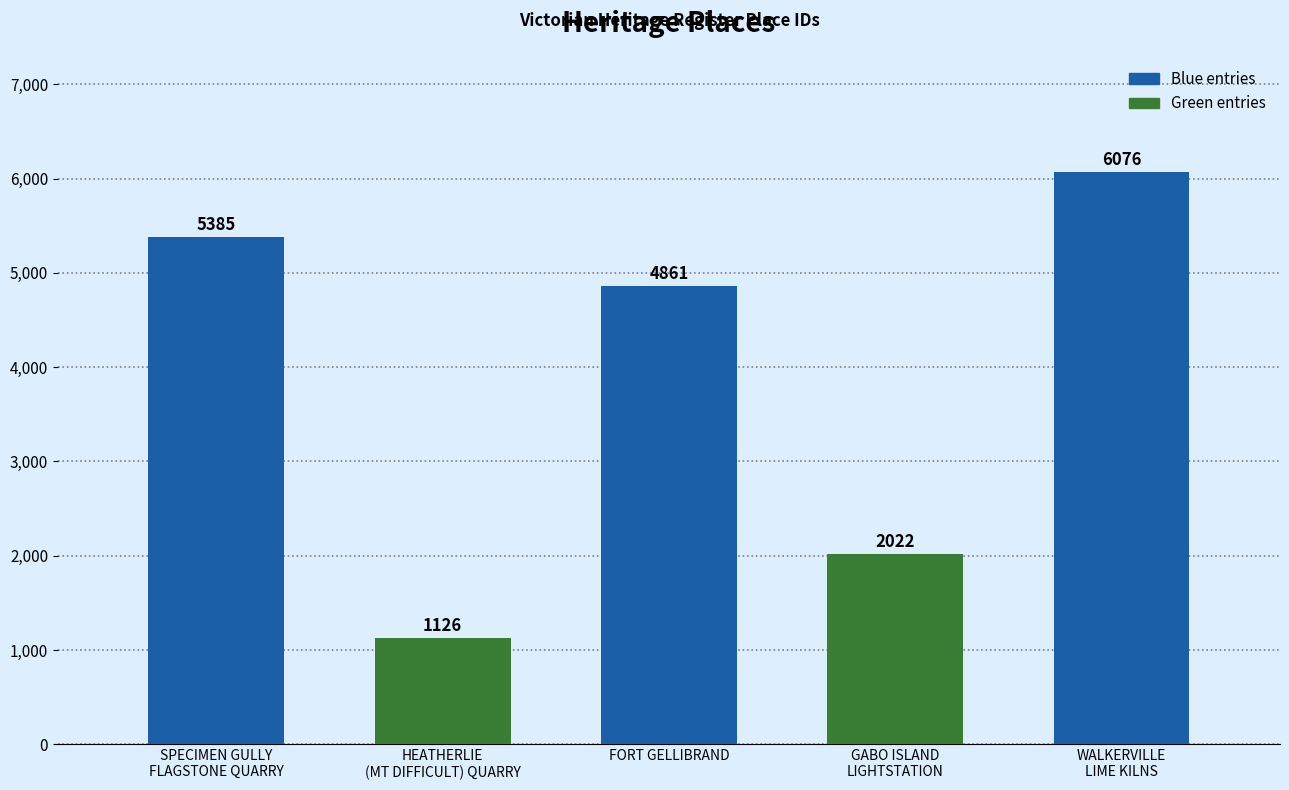

Rank the categories by value from highest to lowest.

WALKERVILLE
LIME KILNS, SPECIMEN GULLY
FLAGSTONE QUARRY, FORT GELLIBRAND, GABO ISLAND
LIGHTSTATION, HEATHERLIE
(MT DIFFICULT) QUARRY